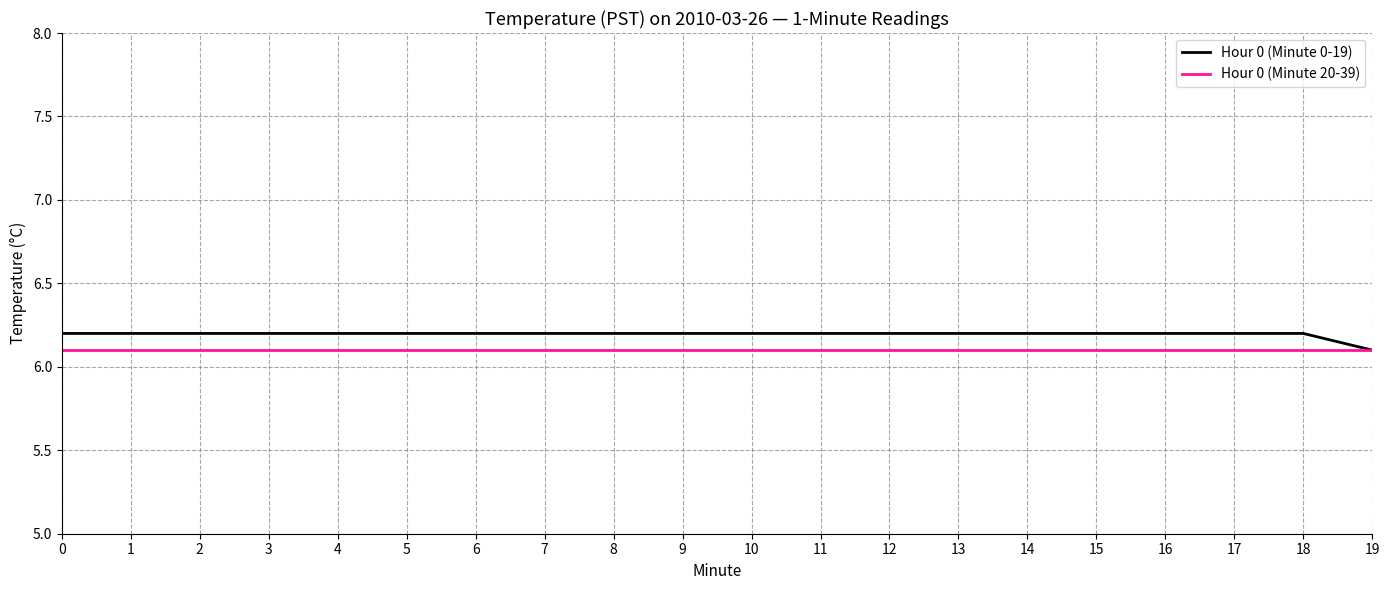

Rank the series by their maximum value, from lowest to highest.

Hour 0 (Minute 20-39), Hour 0 (Minute 0-19)